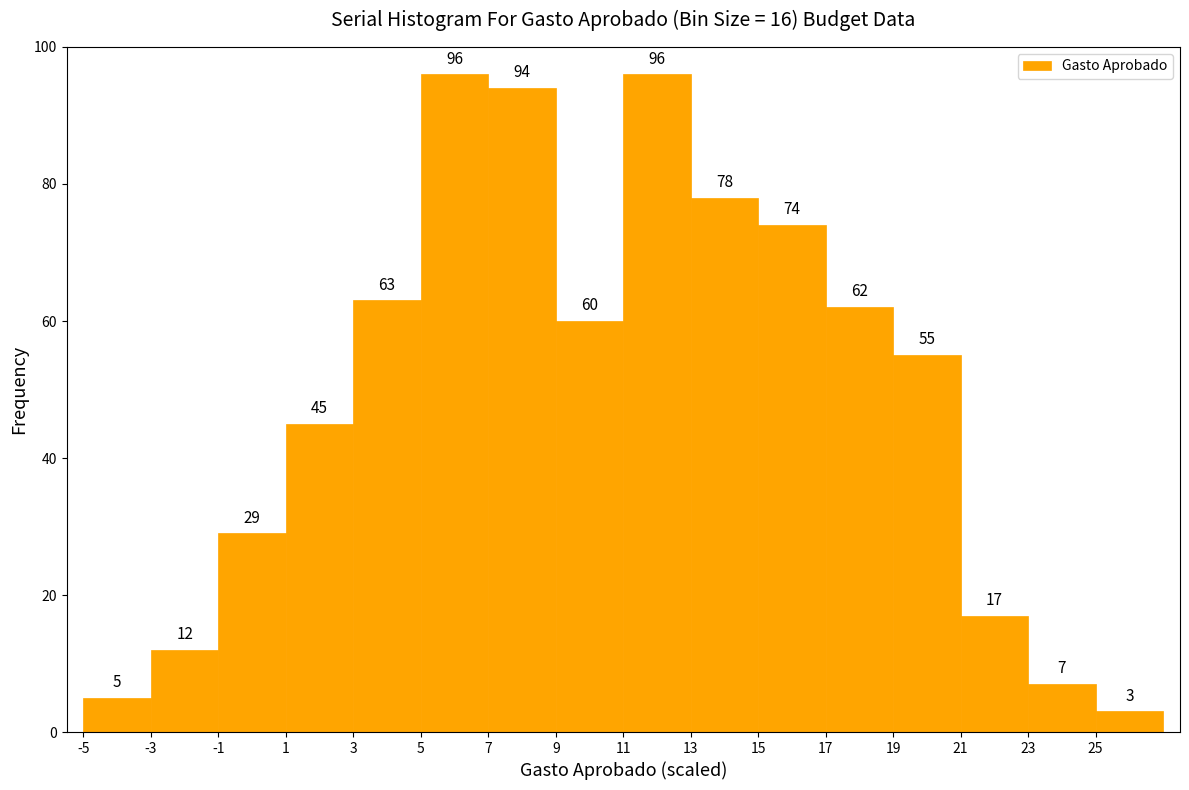

Reading left to right, list every bar in this chart as the range it spans on the x-axis followed by its height.

-5 to -3: 5
-3 to -1: 12
-1 to 1: 29
1 to 3: 45
3 to 5: 63
5 to 7: 96
7 to 9: 94
9 to 11: 60
11 to 13: 96
13 to 15: 78
15 to 17: 74
17 to 19: 62
19 to 21: 55
21 to 23: 17
23 to 25: 7
25 to 27: 3